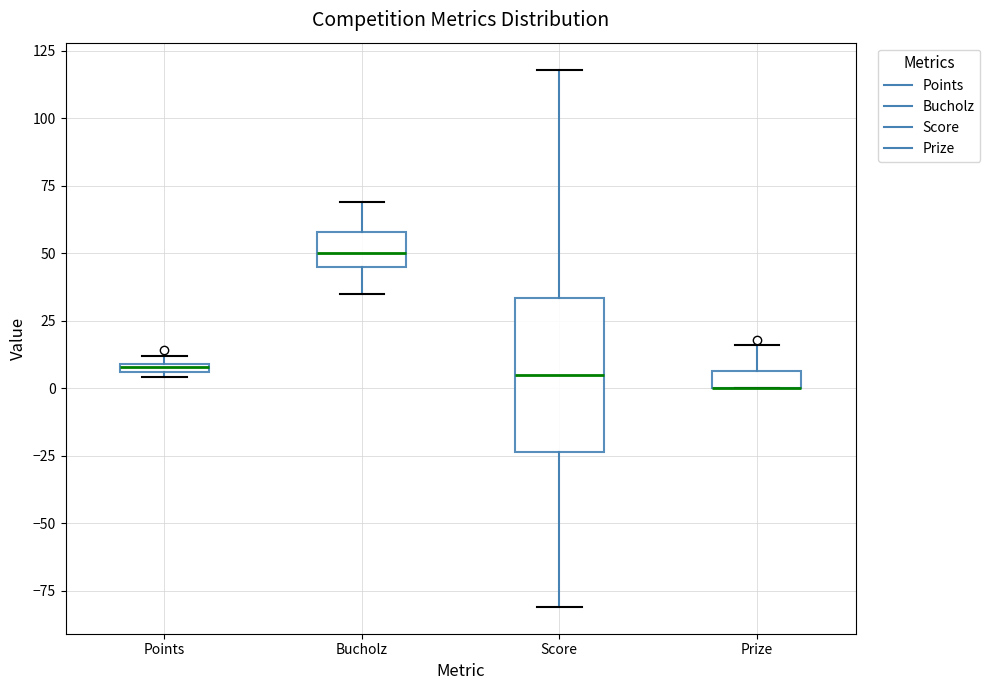

Comparing the boxes themselves (not the whiskers), which one is the tallest?

Score